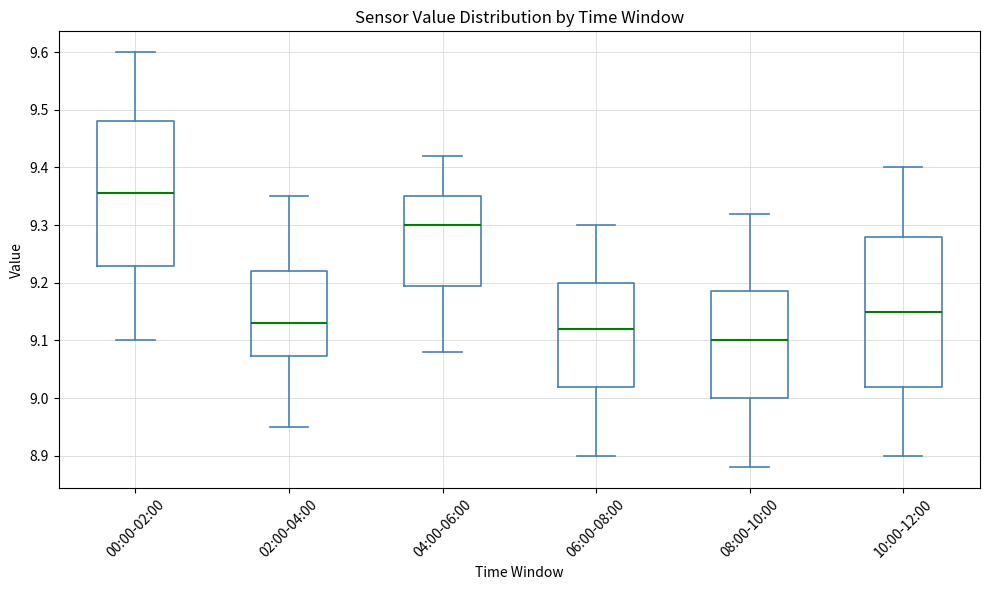

Where does the median line of the box for 04:00-06:00 sit on the y-axis? The values are not printed on the chart, so give them approximately, as read against the axis.

9.30